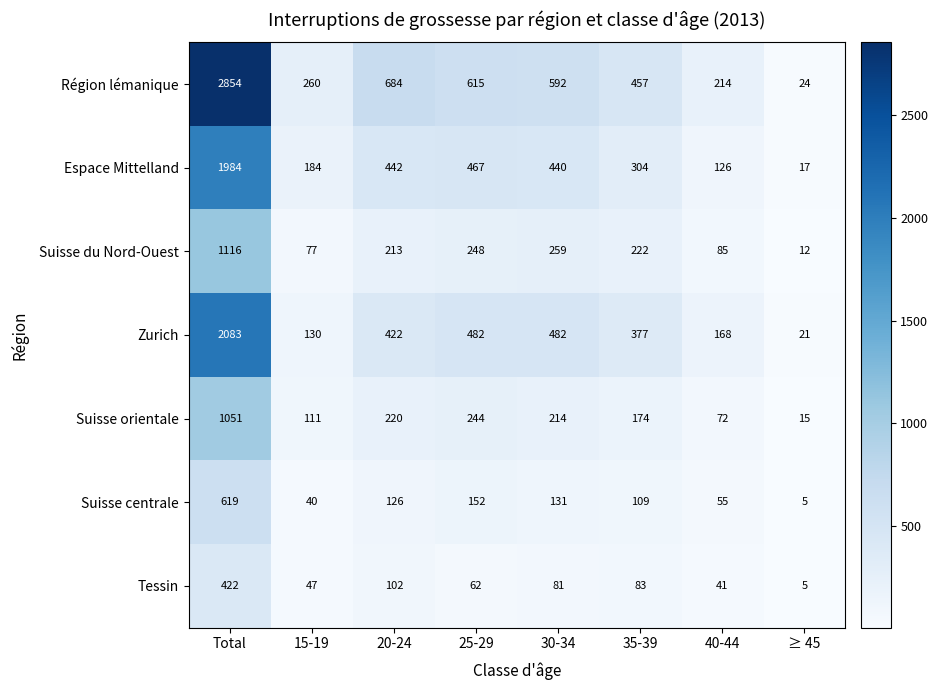

What is the total value across all series at 35-39?

1726